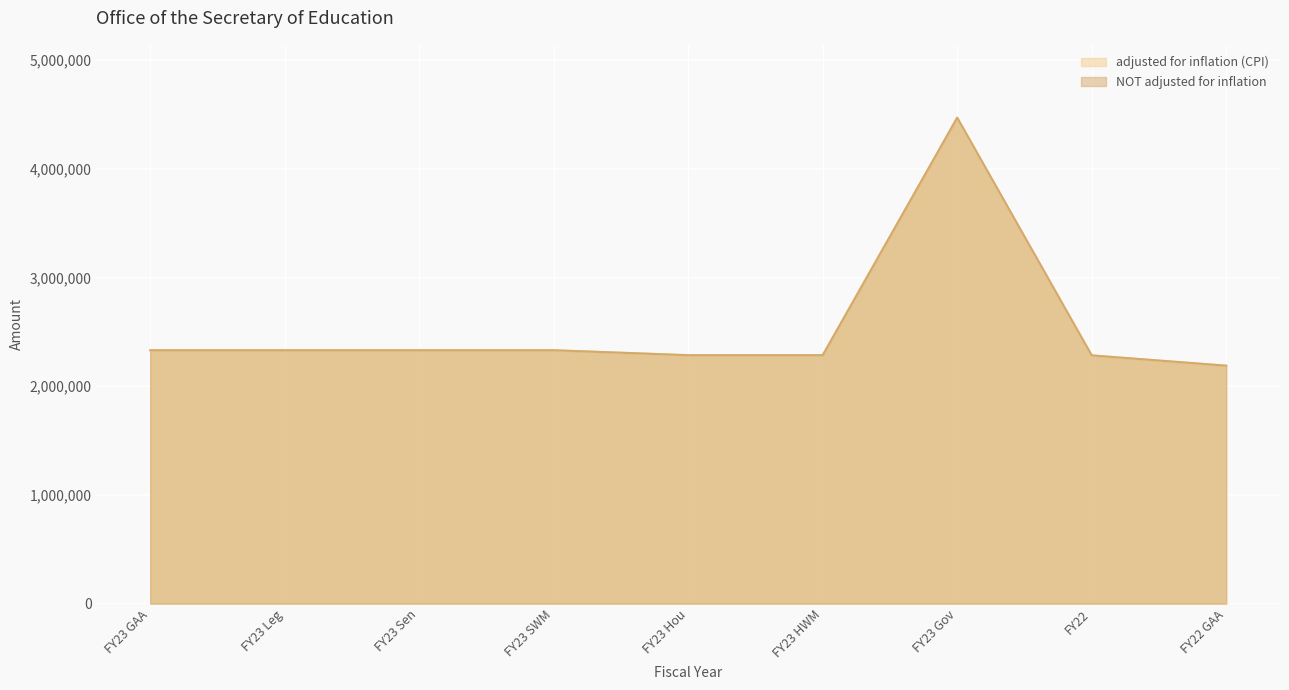

What is the sum of the NOT adjusted for inflation values at FY23 Sen and FY23 Hou?

4617550